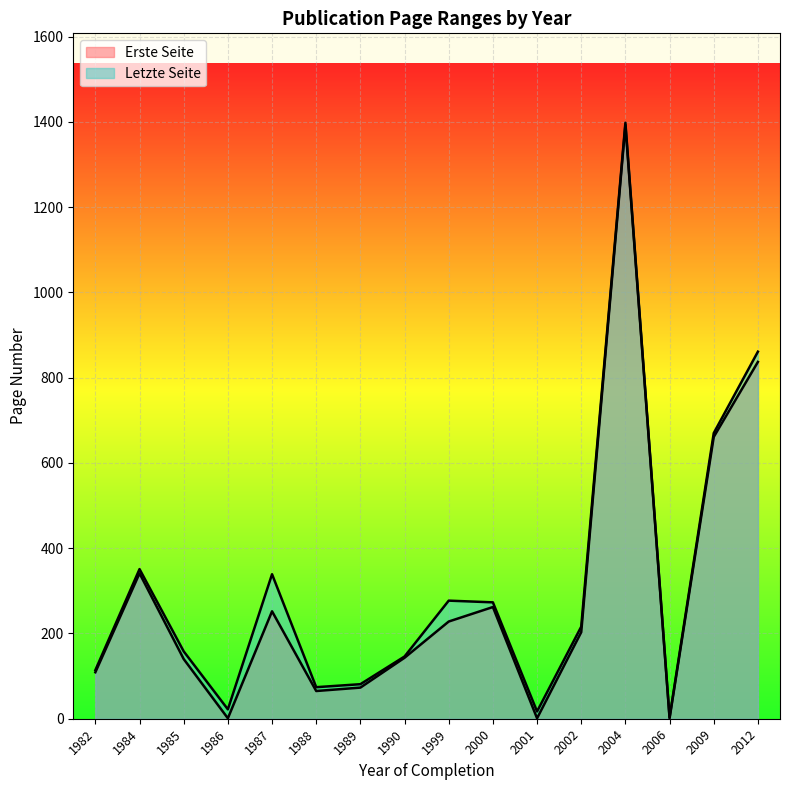

What is the difference between the second highest and minimum values in the Erste Seite series?

836